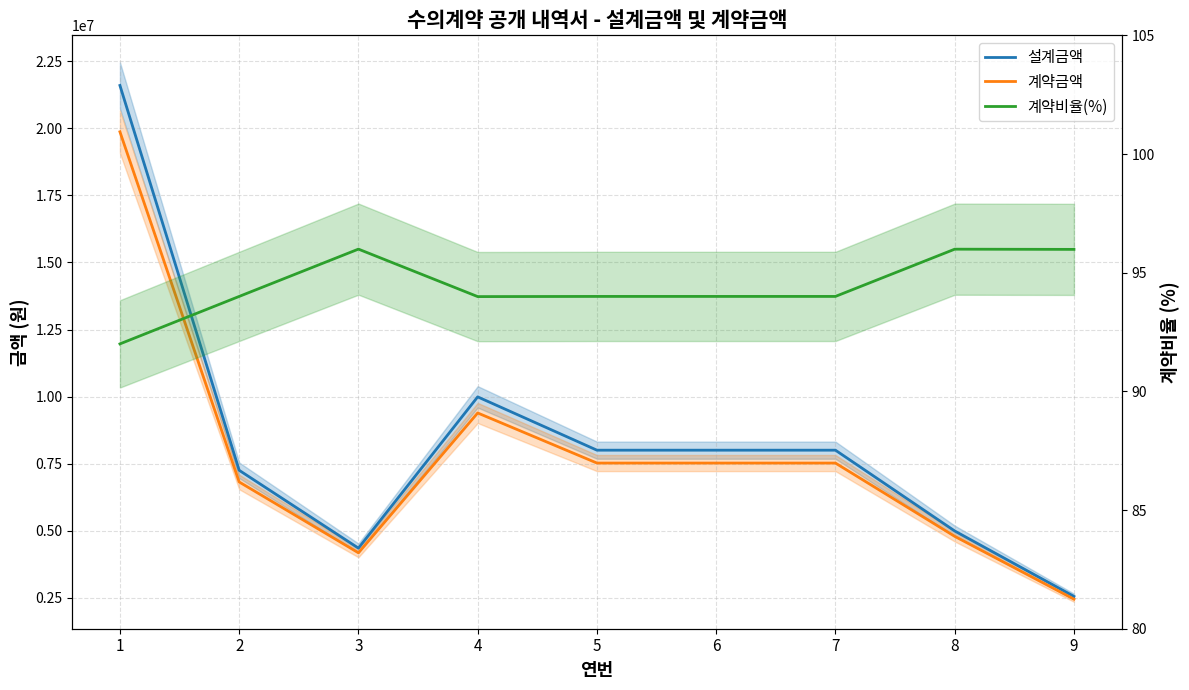

True or false: 계약비율(%) and 설계금액 cross at least once.

False